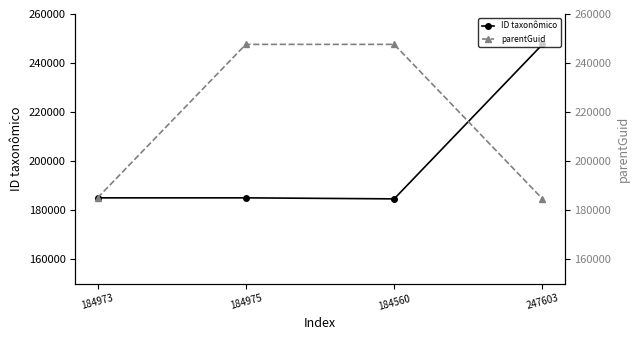

How many intersections are there between ID taxonômico and parentGuid?

1